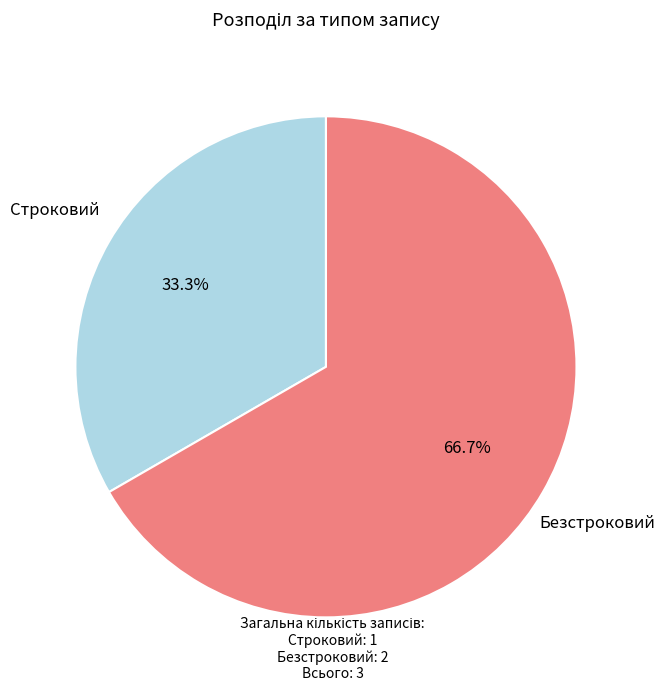

To the nearest percent, what percentage of the pie is Безстроковий?

67%